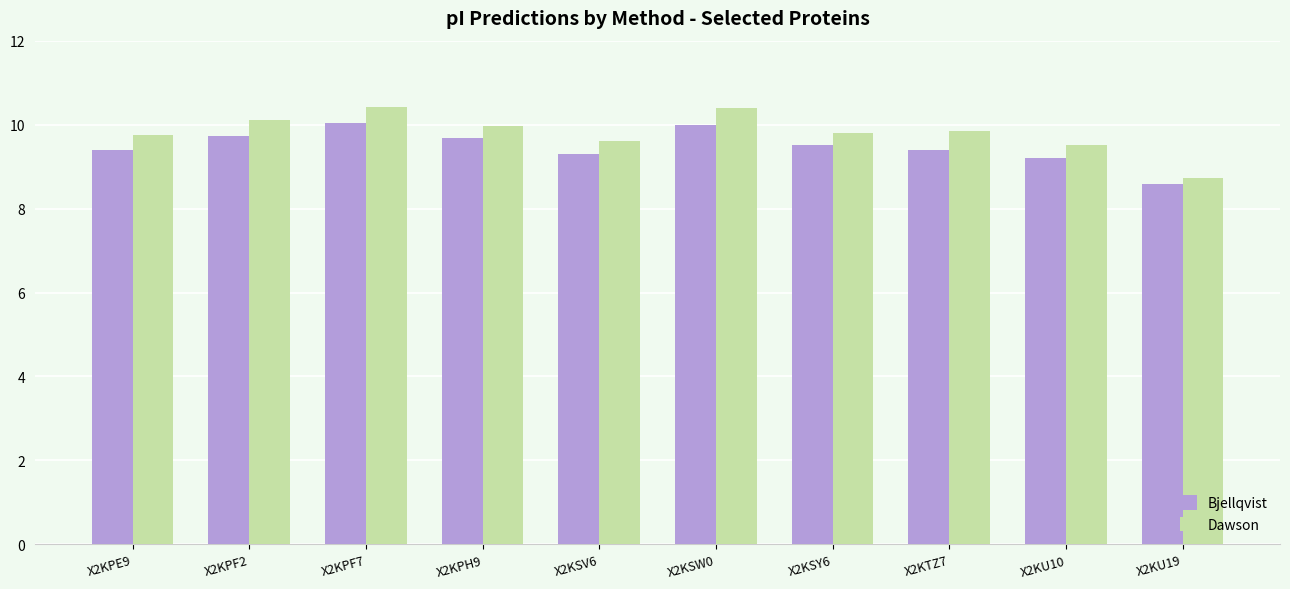

The value of Dawson at X2KU19 is 8.7. True or false?

True